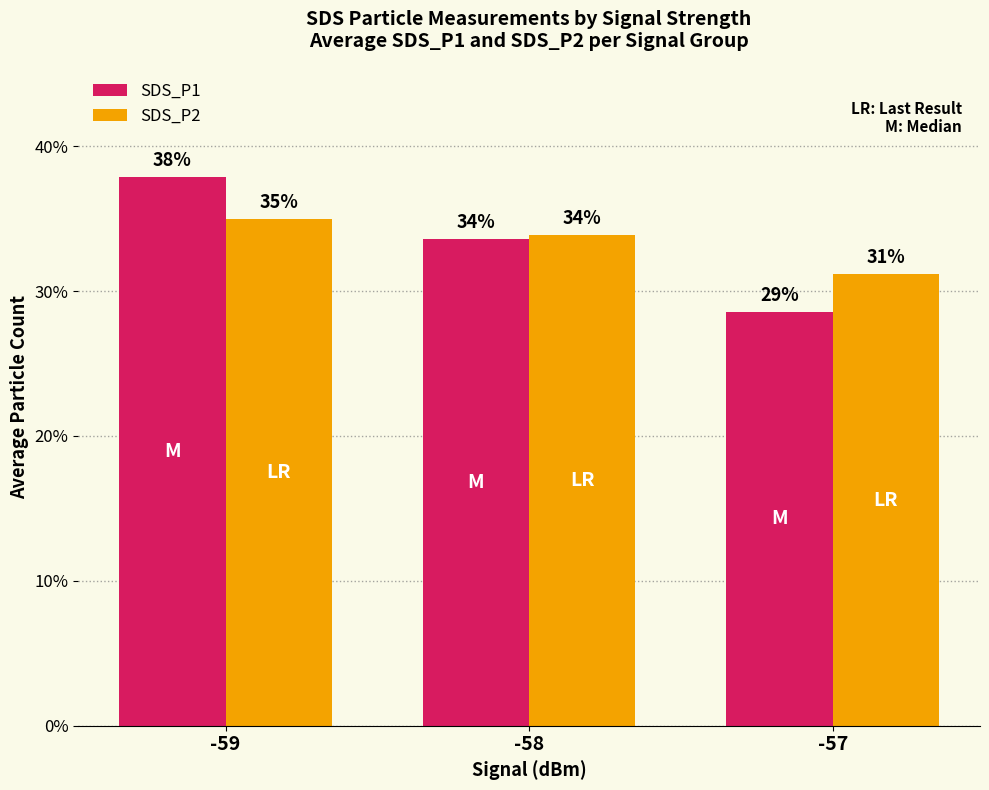

At which category is the sum across all series the highest?

-59